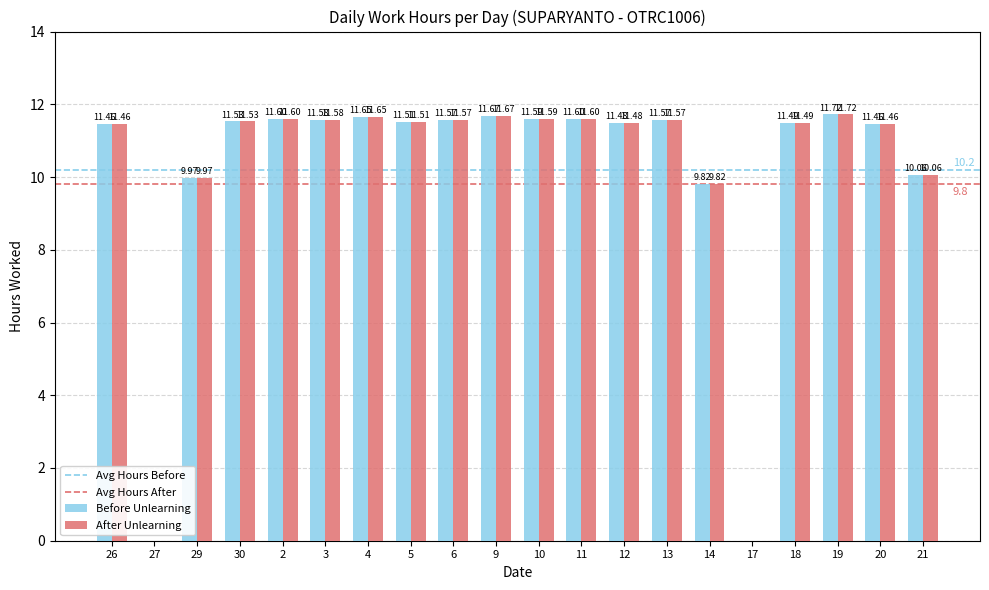

How many series are shown in this chart?

2